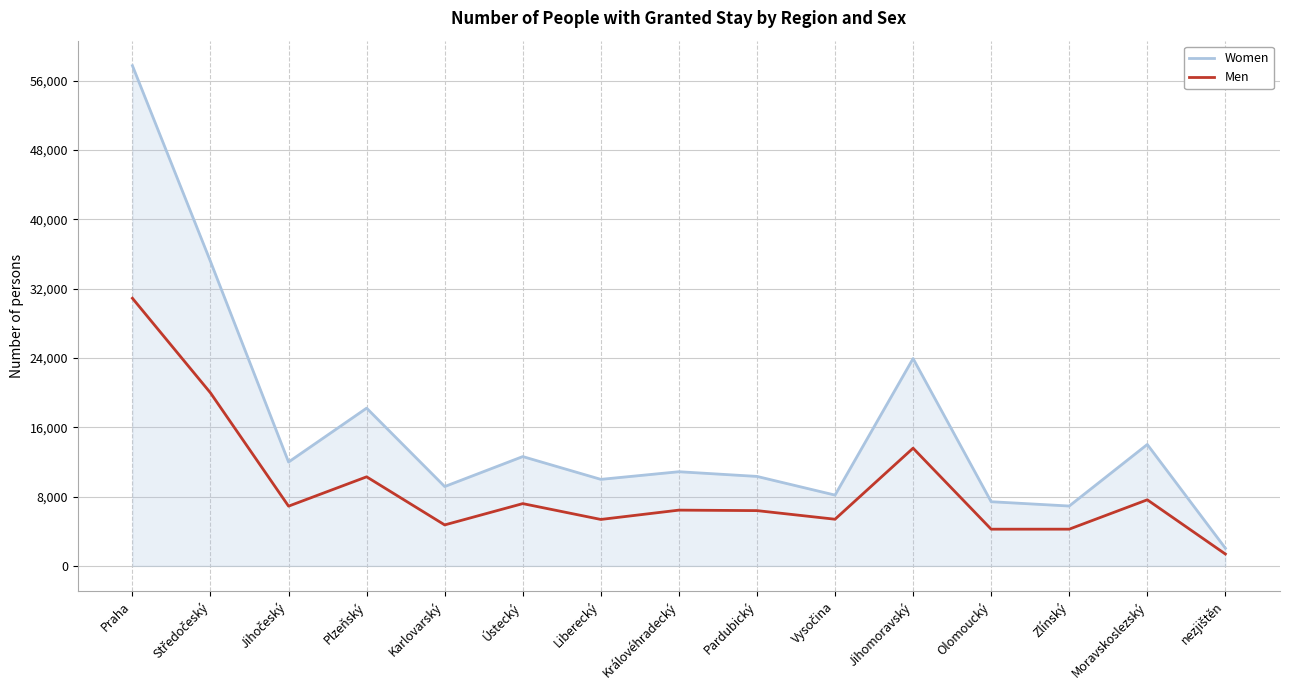

True or false: Men and Women intersect in this chart.

False